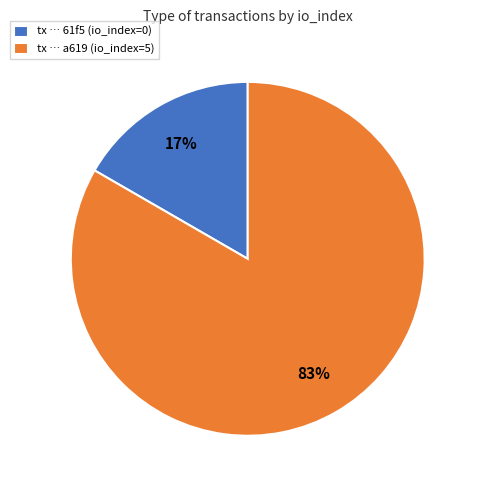

Do tx … a619 (io_index=5) and tx … 61f5 (io_index=0) together represent more than half of the pie?

Yes